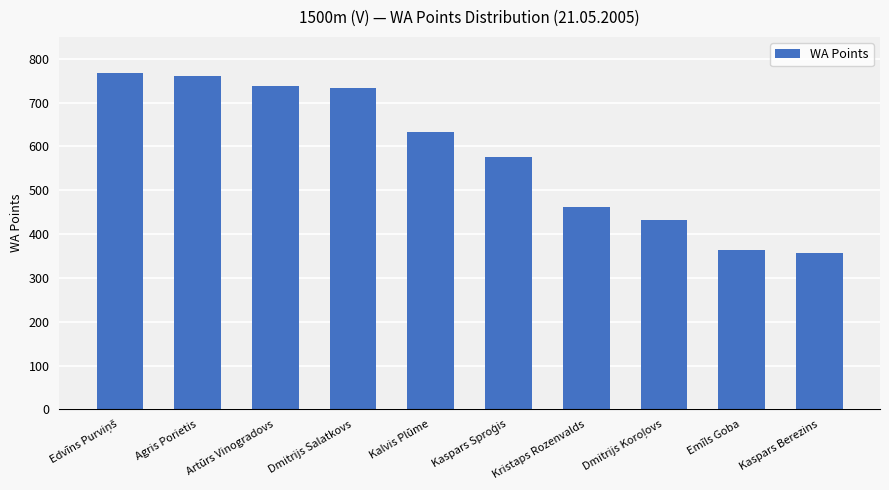

How many values are below 632?

5